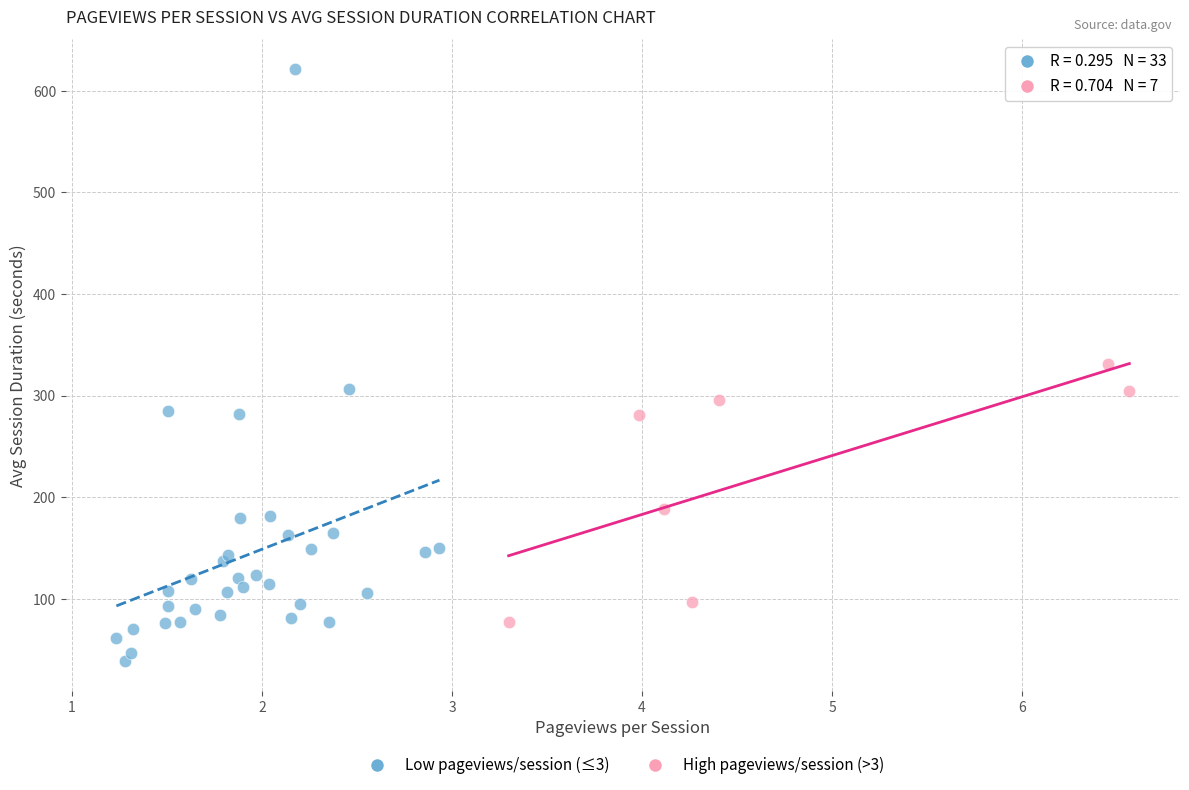

Which series reaches the minimum Y coordinate?

Low pageviews/session (≤3)